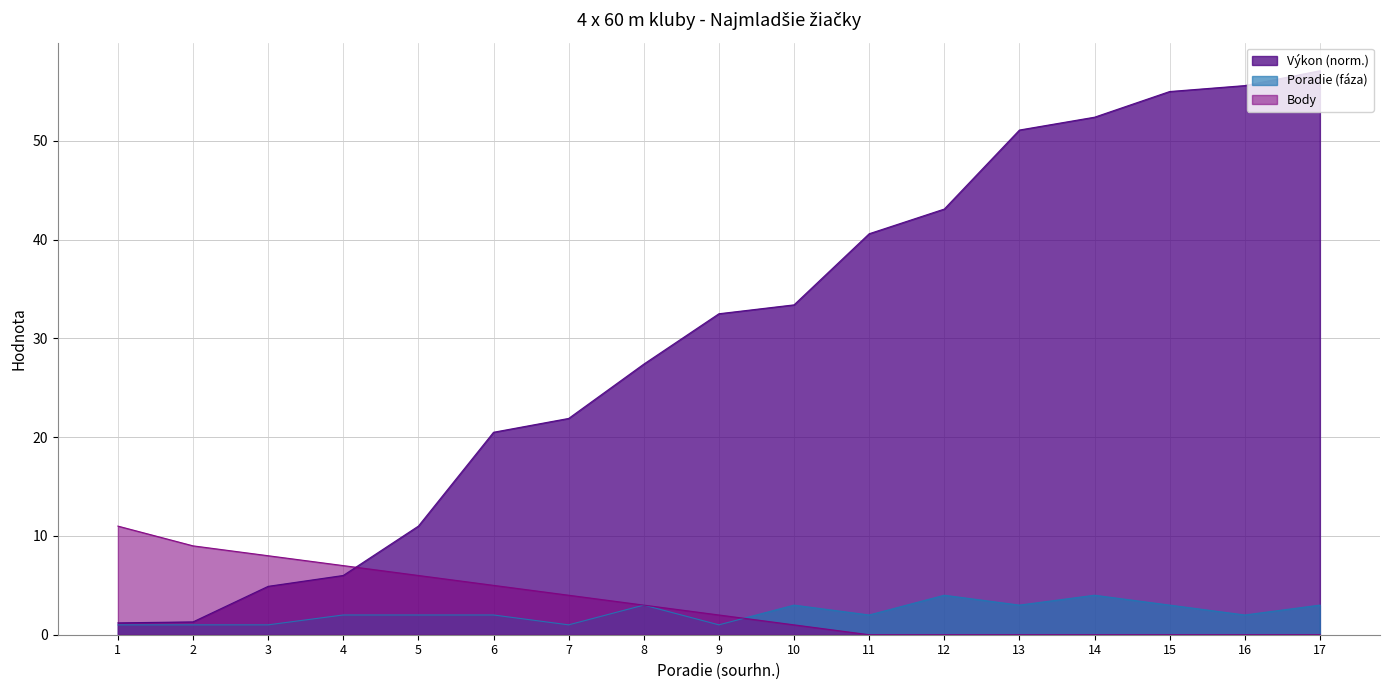

Which has a higher value, 3 or 2?

3